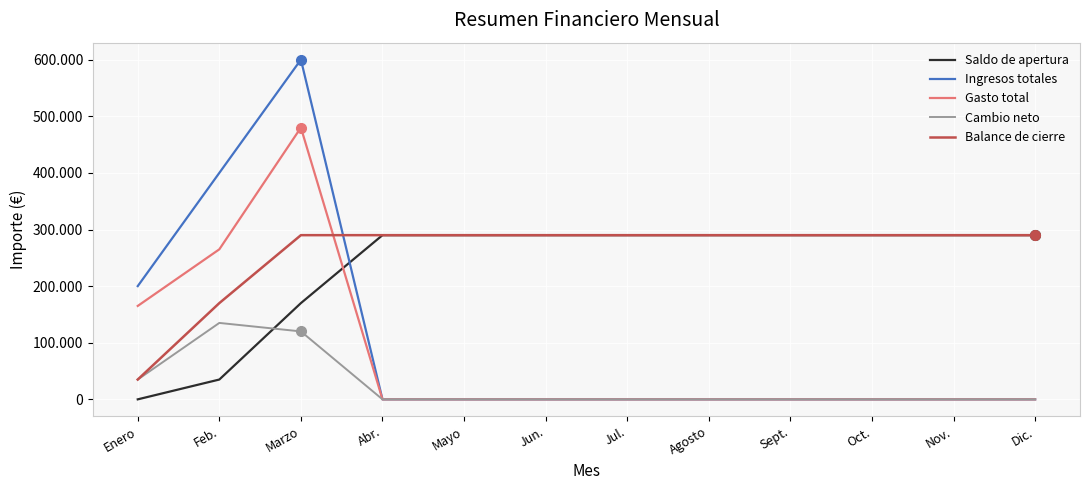

Is it true that Saldo de apertura equals 107553 at Mayo?

False